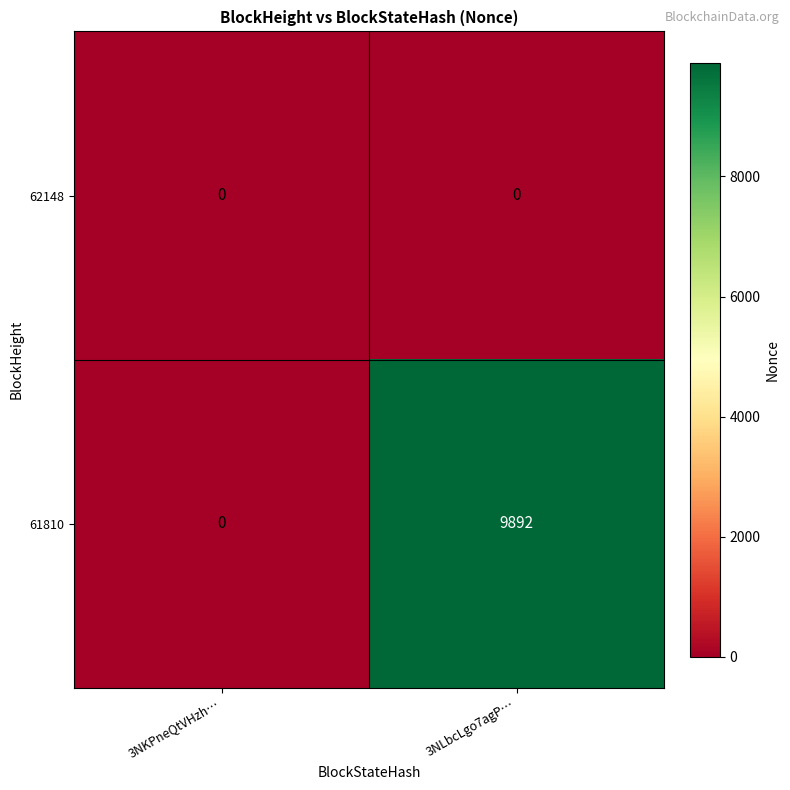

Count the number of categories in the chart.

2